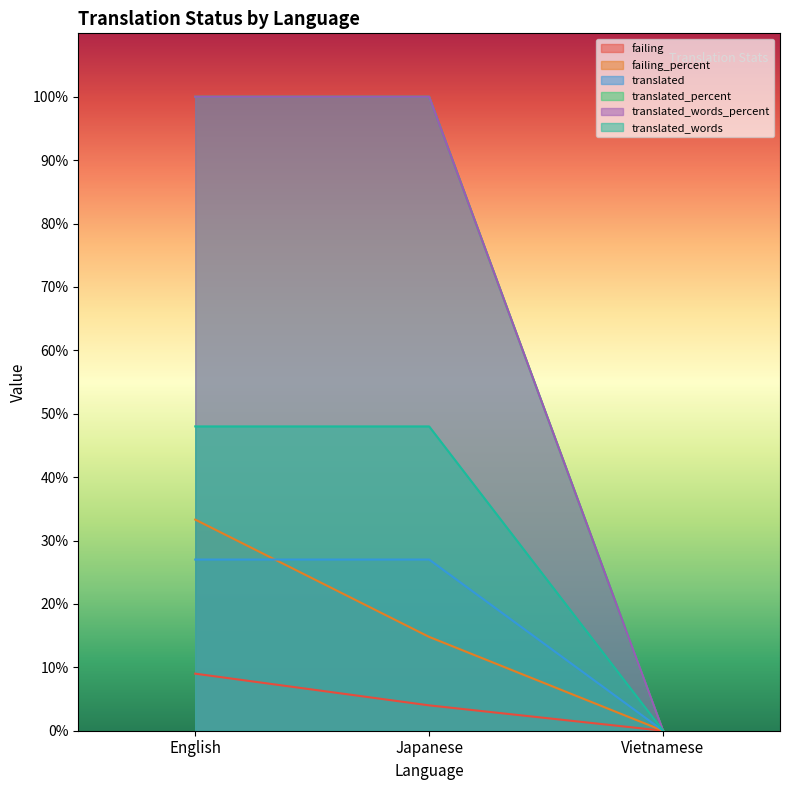

Does the chart display data point markers on the line(s)?

No